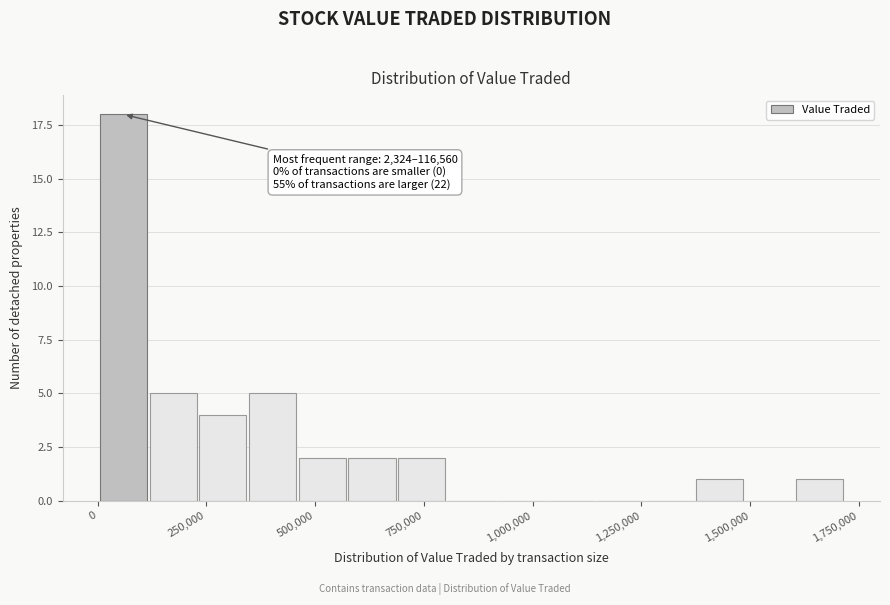

Read against the x-axis, roughly where is the centre of the tallest bar?

50000